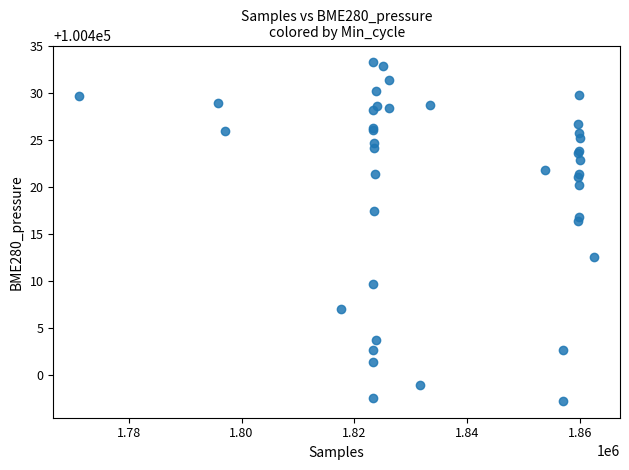

What Y value in the scatter plot is closest to 100415?

100416.4